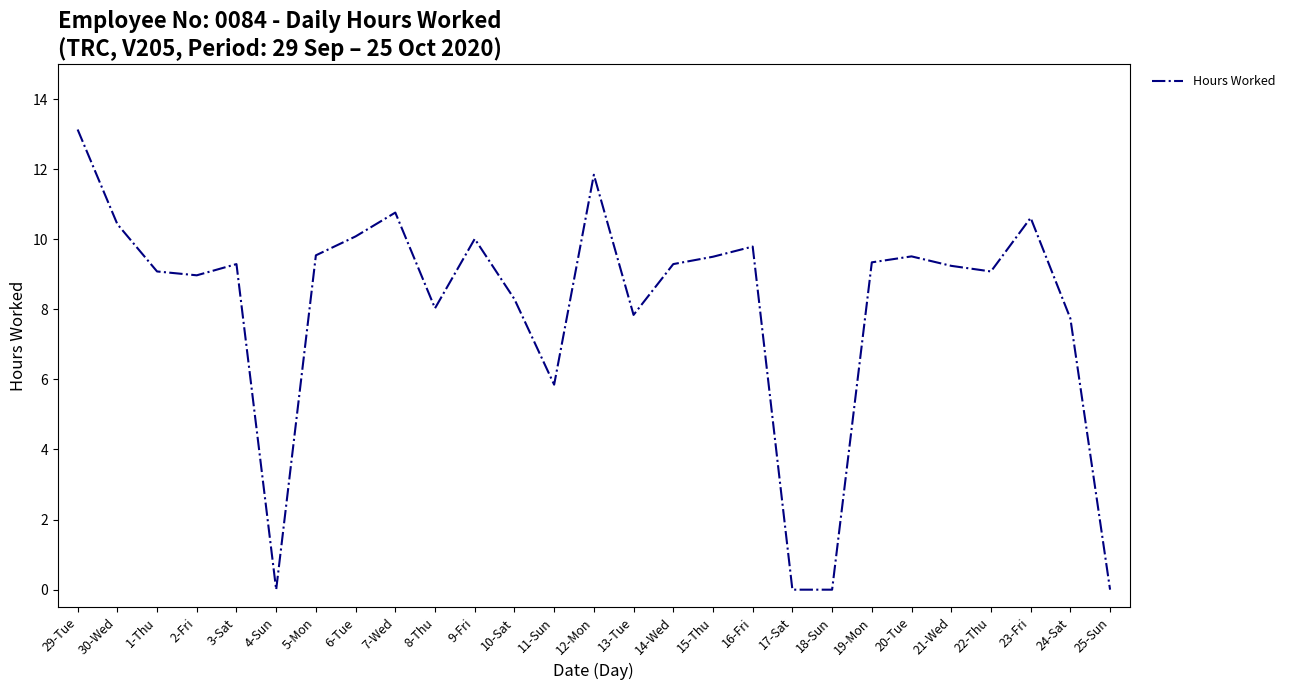

Where is the first local maximum?

3-Sat